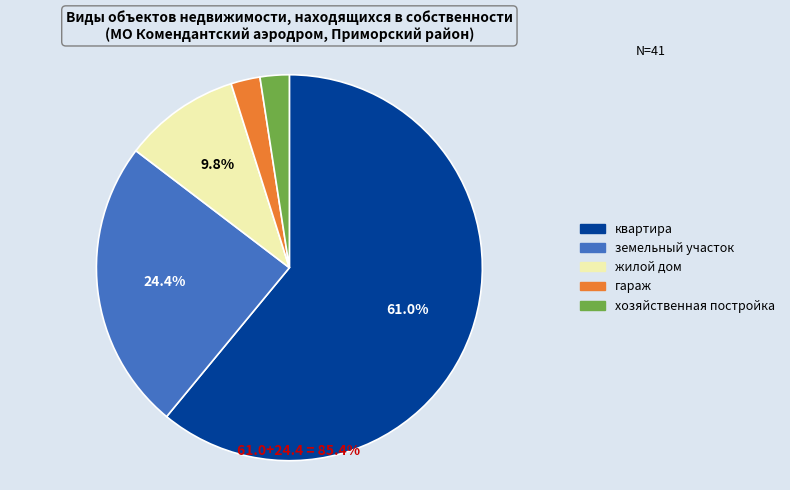

Is the sum of гараж and квартира greater than half?

Yes